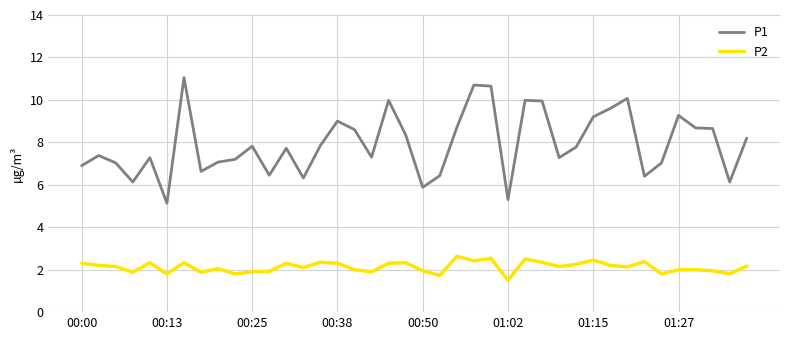

What is the maximum value for P1?

11.1